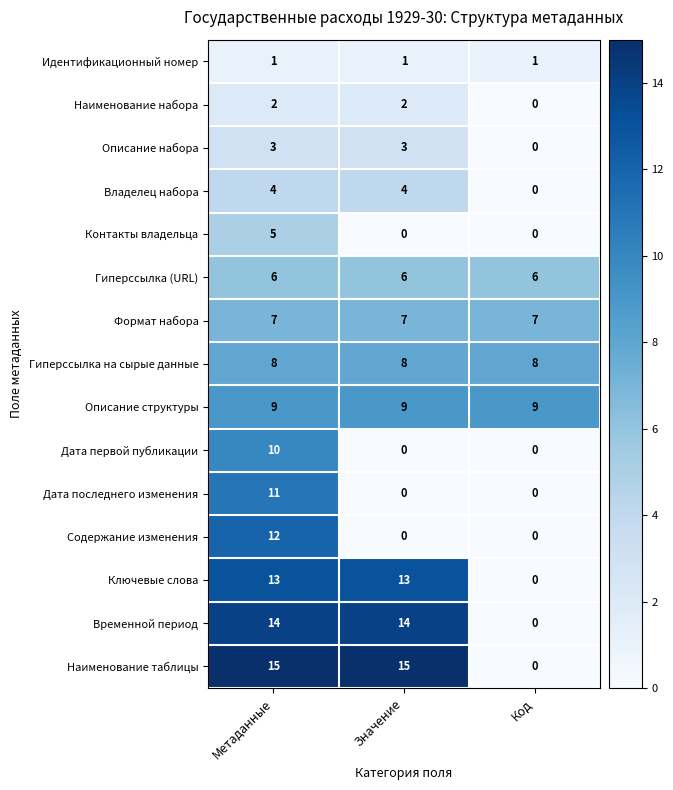

What is the average value of the Содержание изменения series?

4